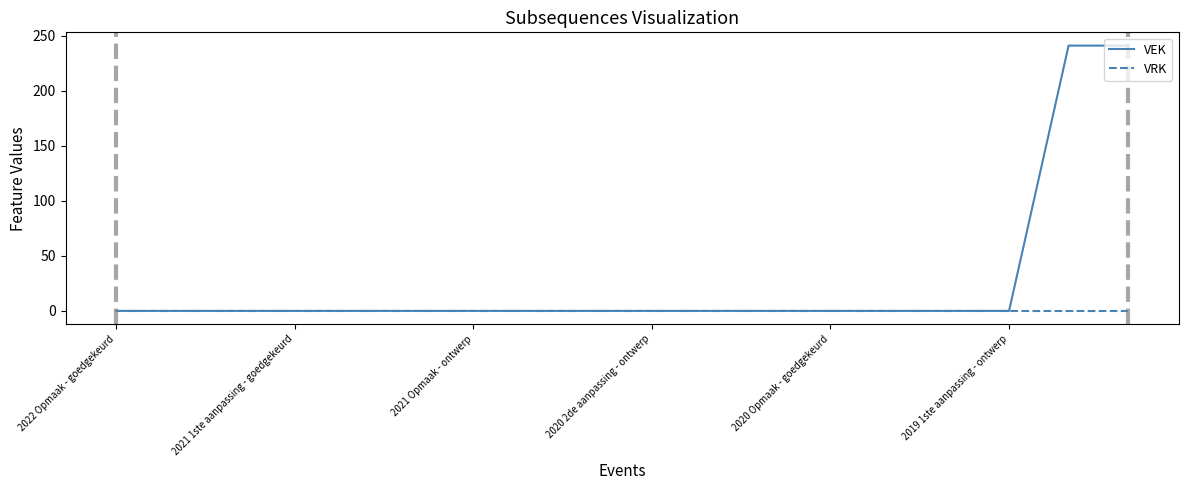

What is the highest value of the VEK series?

241